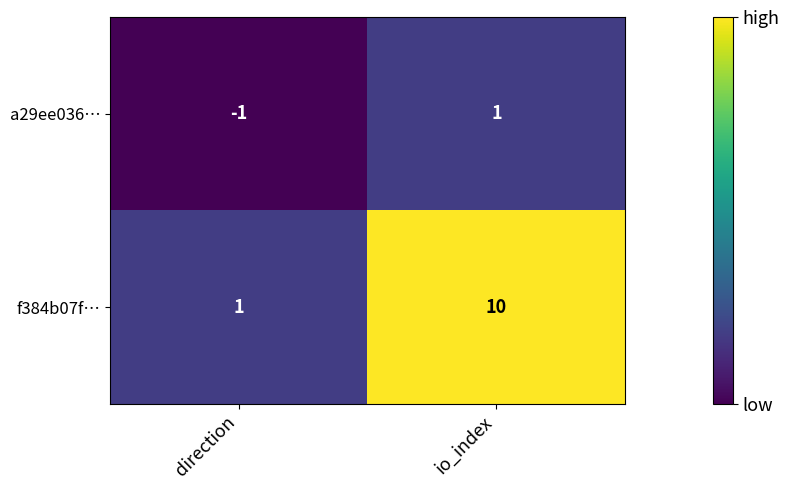

Which series has the widest spread of values?

f384b07f…